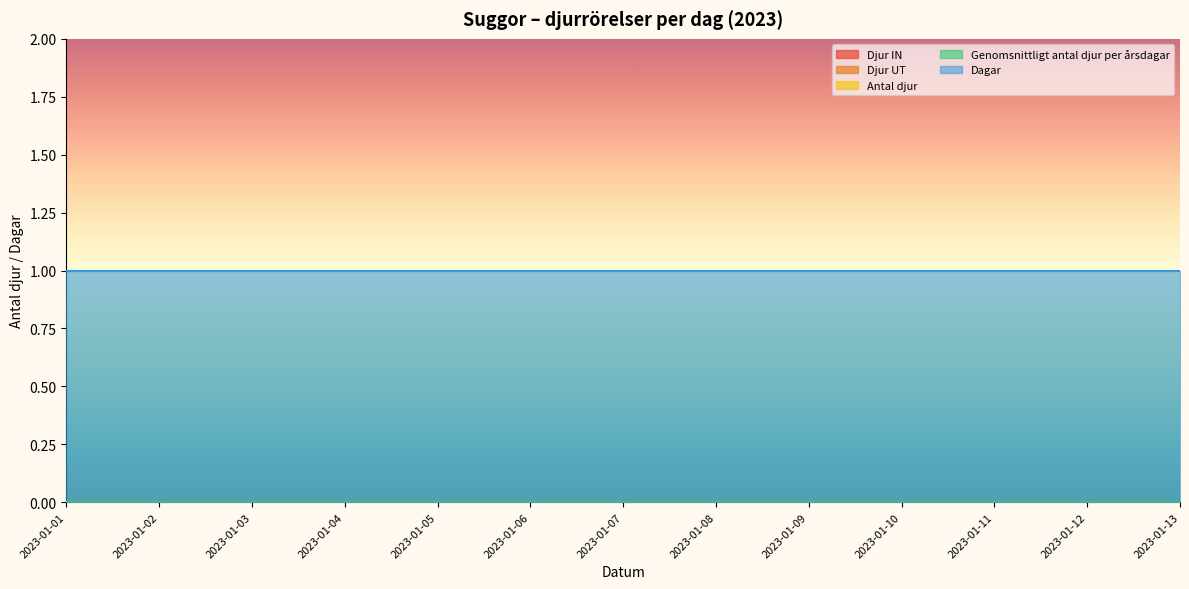

Where is Genomsnittligt antal djur per årsdagar nearest to the value 0?

2023-01-01